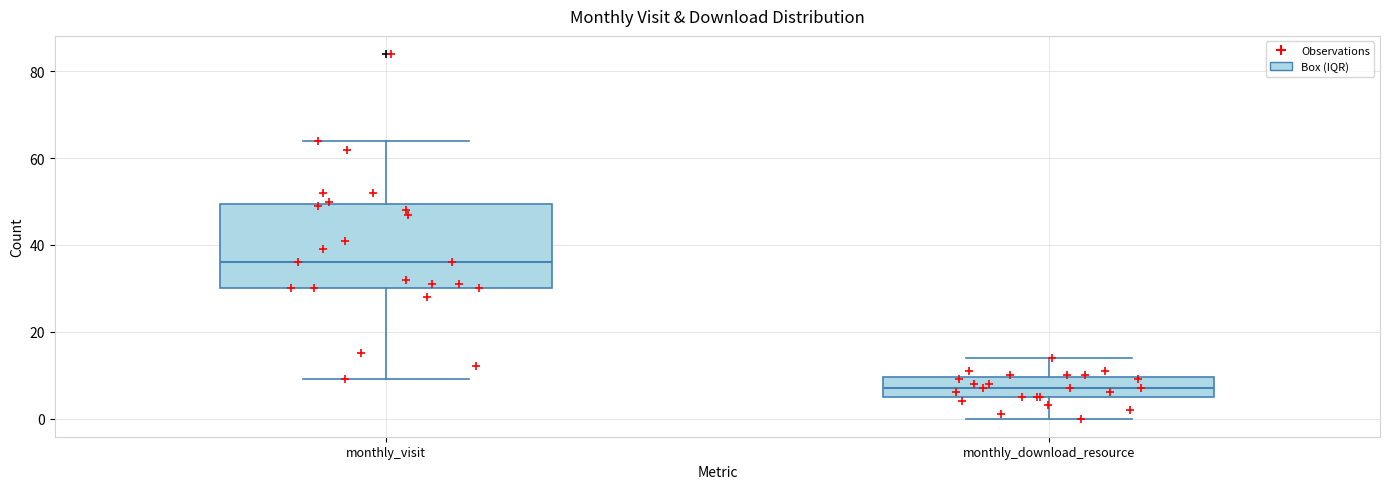

Where does the upper whisker of the box for monthly_visit end on the y-axis? The values are not printed on the chart, so give them approximately, as read against the axis.

64